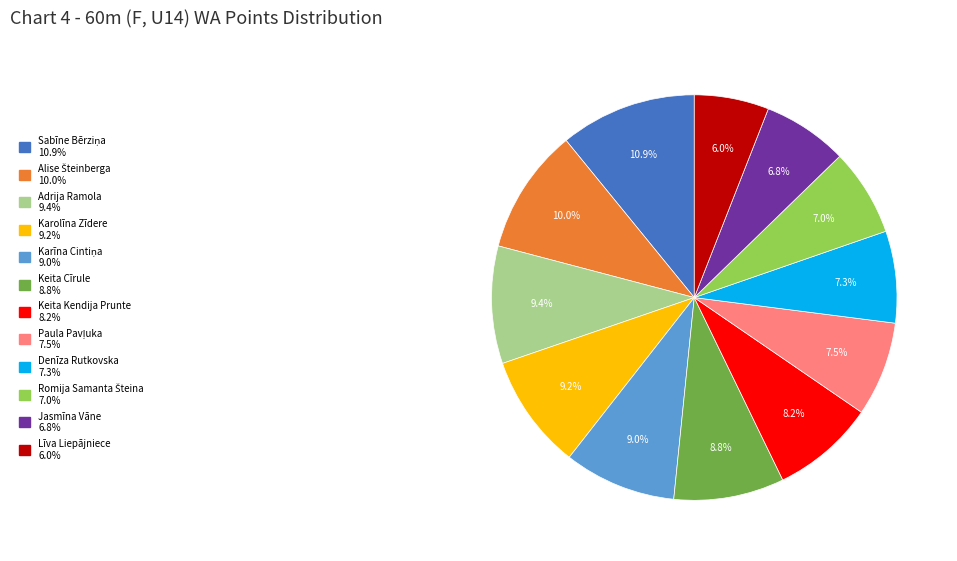

Does any single category account for the majority?

No